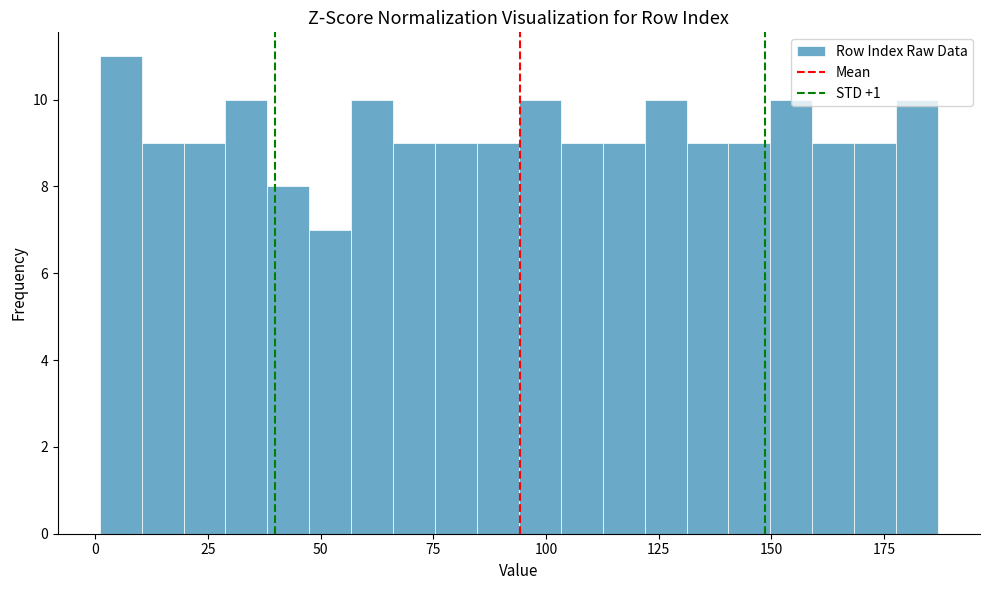

Read against the x-axis, roughly where is the centre of the tallest bar?

5